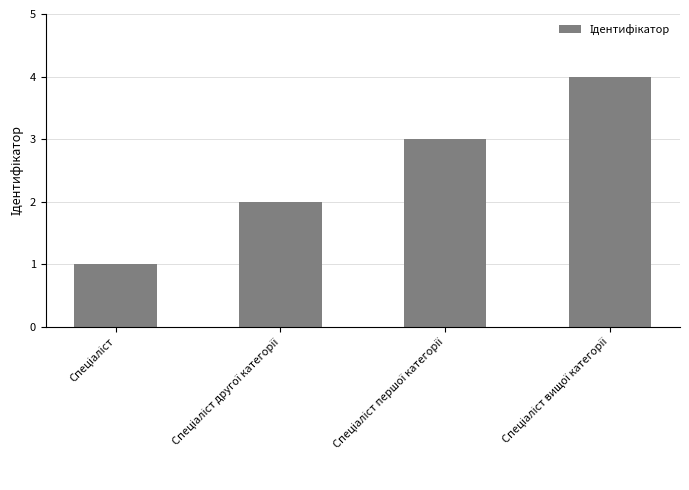

What is the sum of all values?

10